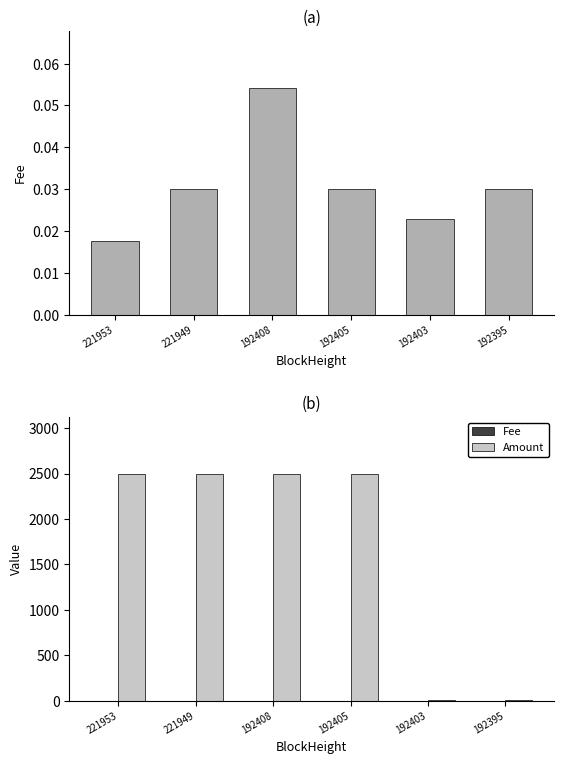

At which label does Amount first exceed 2490?

221953